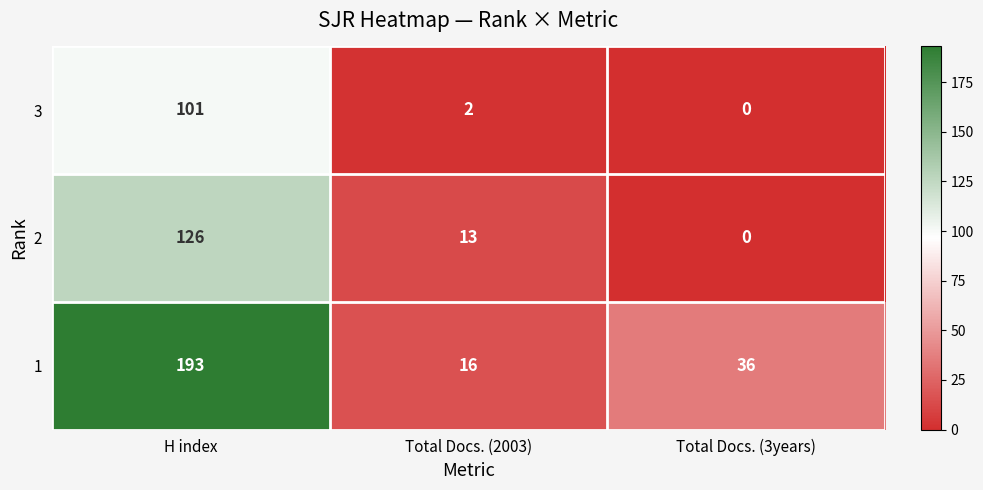

How many data points does each series have?

3